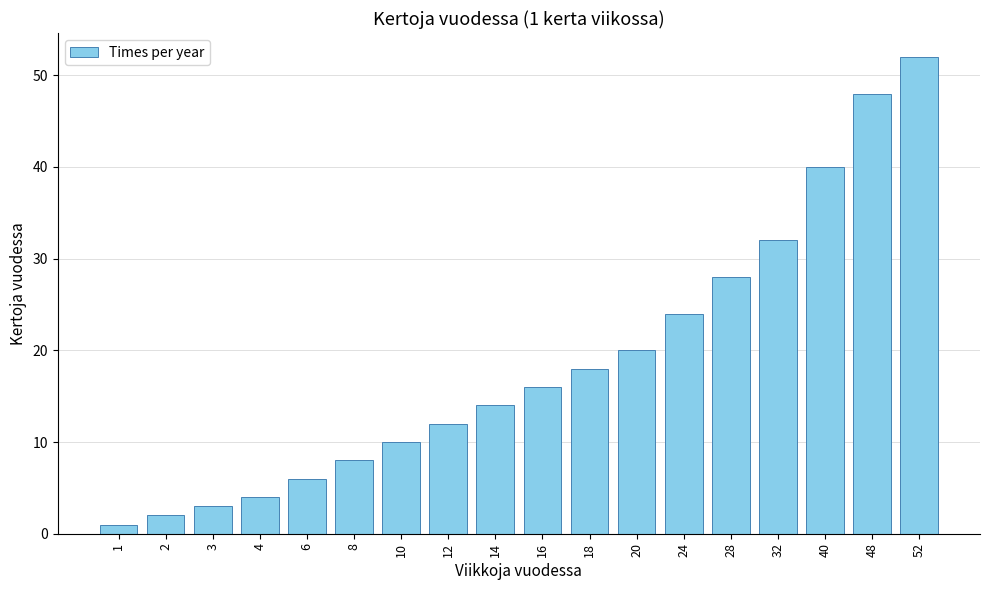

What is the value of the 1st bar from the left?

1